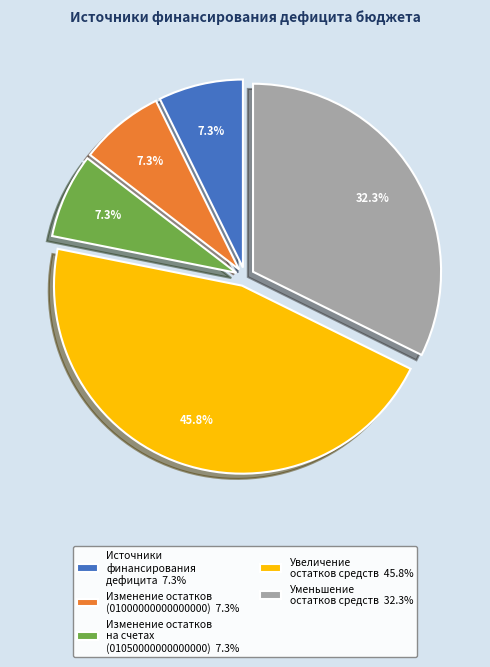

Does Изменение остатков на счетах (01050000000000000) 7.3% represent more than half of the total?

No